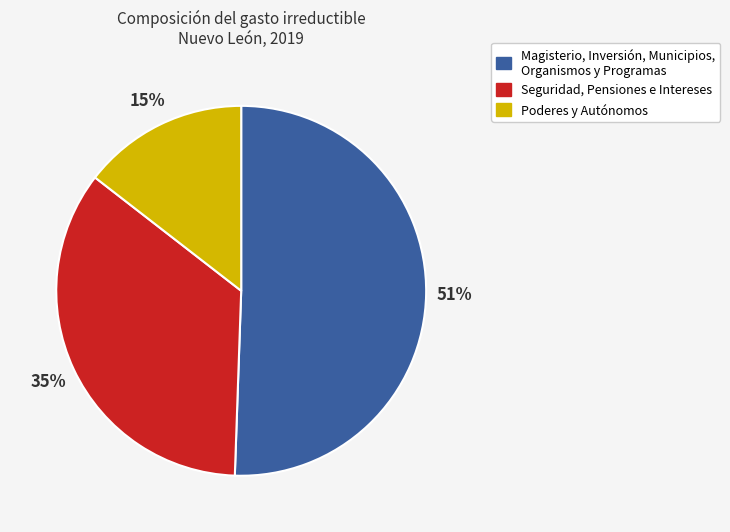

Does any single category account for the majority?

Yes